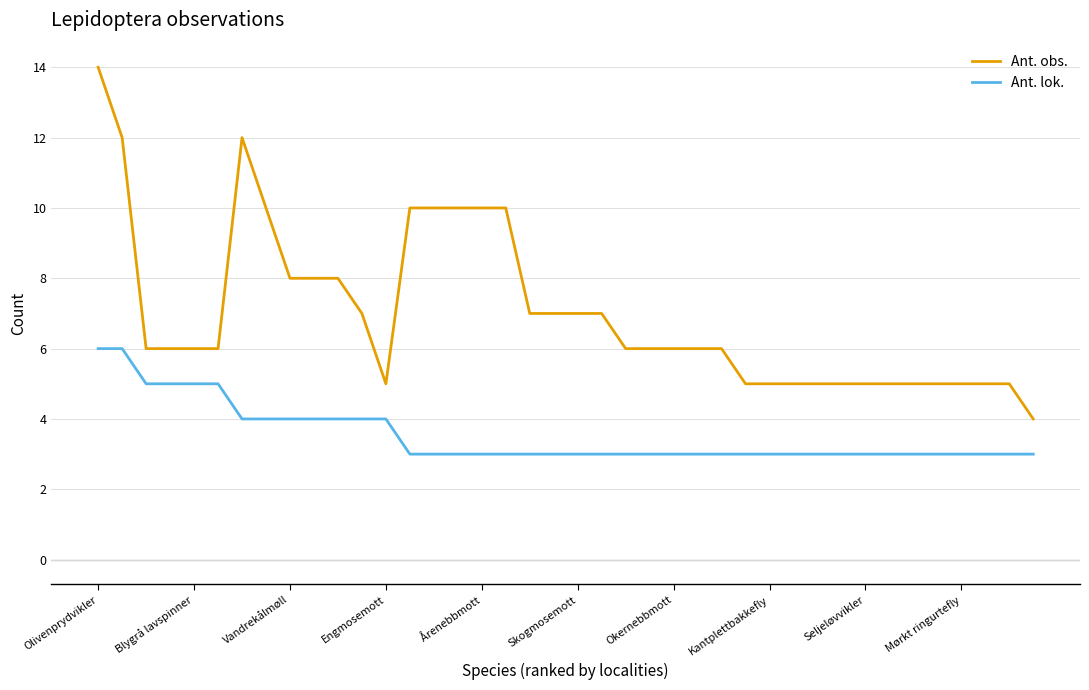

True or false: Ant. lok. and Ant. obs. cross at least once.

False